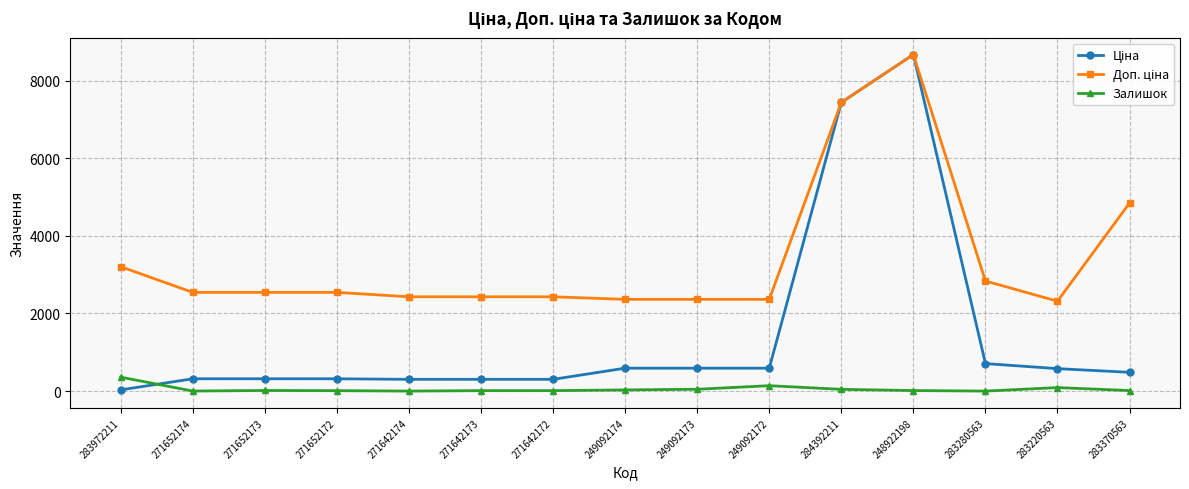

True or false: Залишок has a value of 31.0 at 249092174.

True